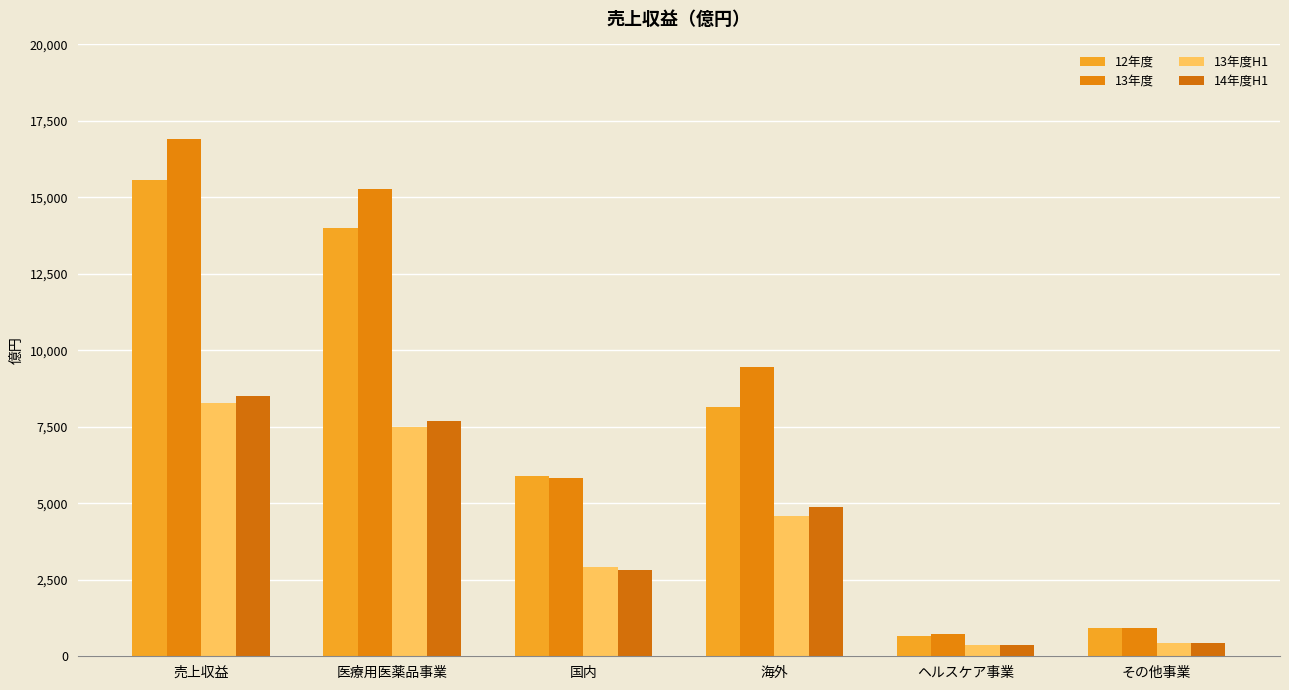

Reading left to right, extract all data points from this chart.

12年度: 15570	14015	5882	8133	669	930
13年度: 16917	15291	5821	9470	729	938
13年度H1: 8281	7487	2910	4578	367	426
14年度H1: 8514	7701	2832	4869	377	436